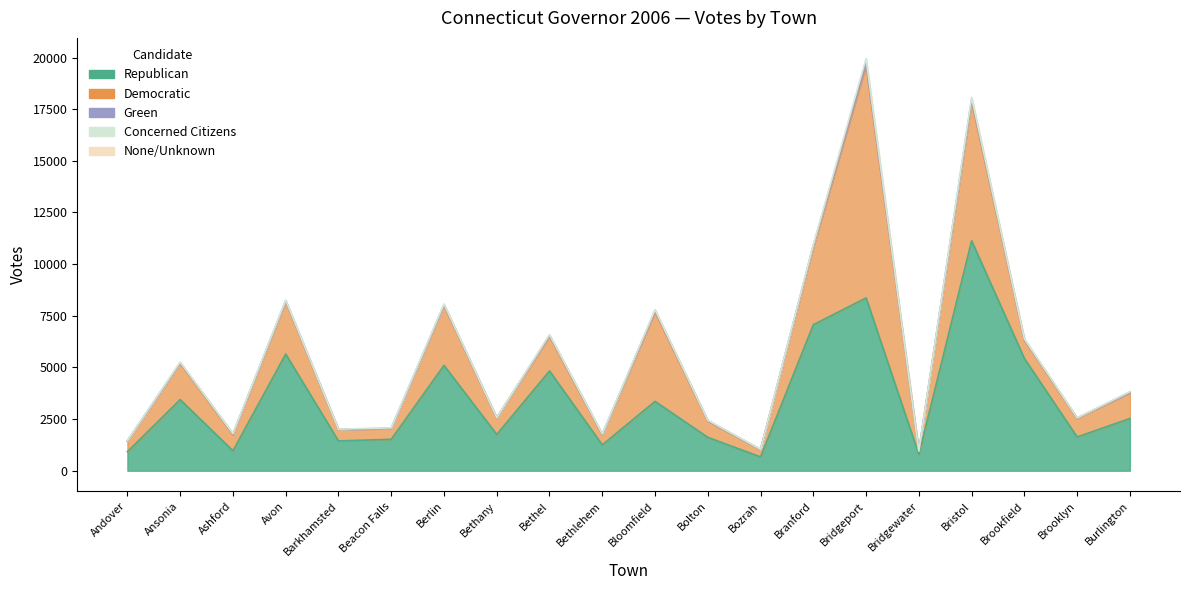

Between Bethel and Branford, which series saw the biggest shift?

Republican